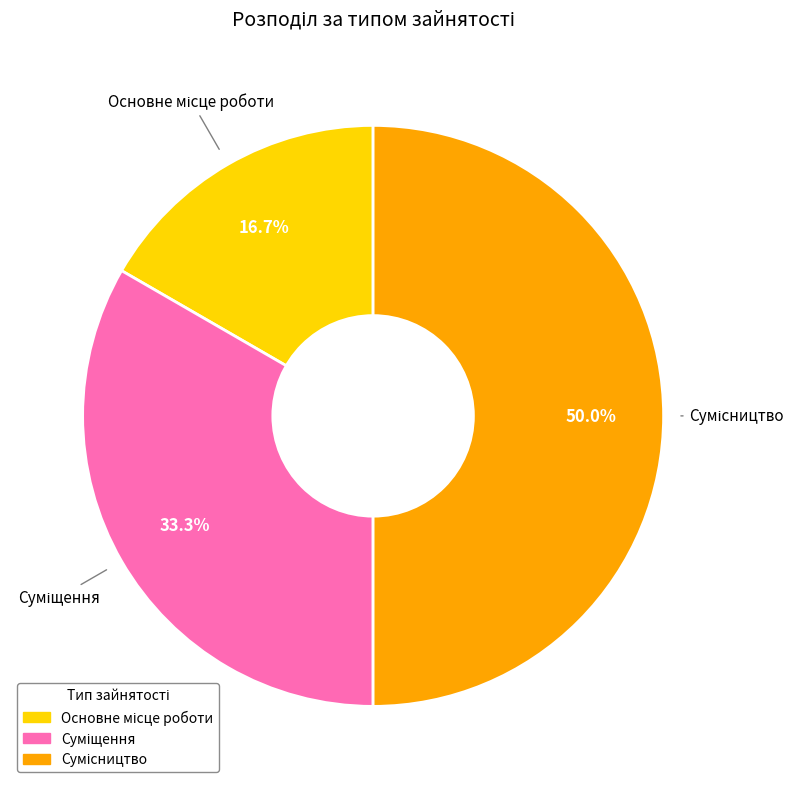

Count the number of slices in the pie.

3